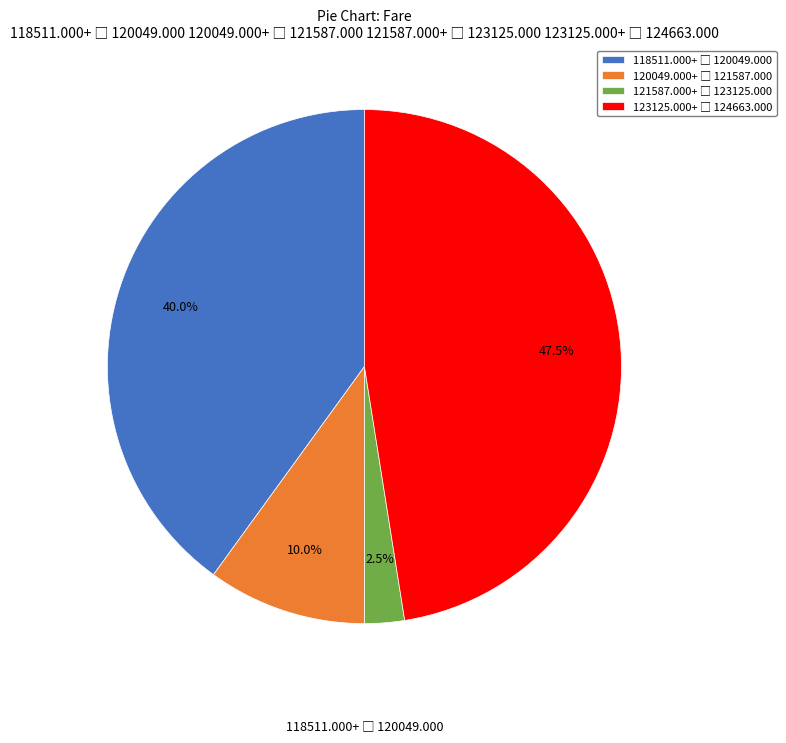

How many segments does this pie chart have?

4